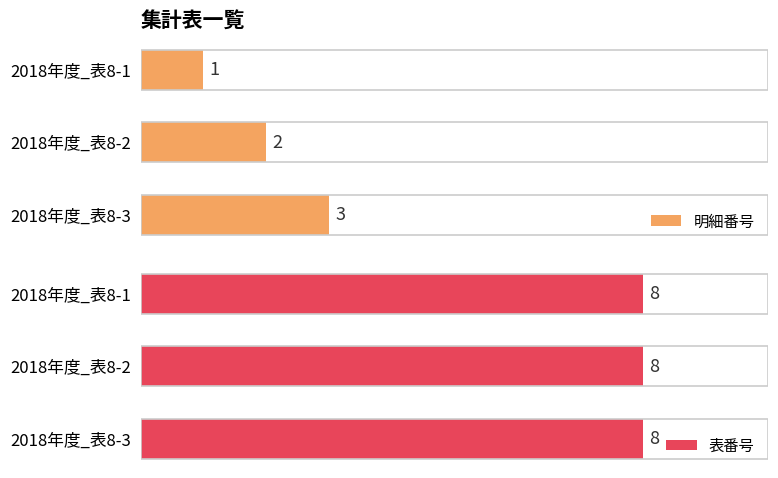

At which label is 明細番号 closest to 2?

2018年度_表8-2